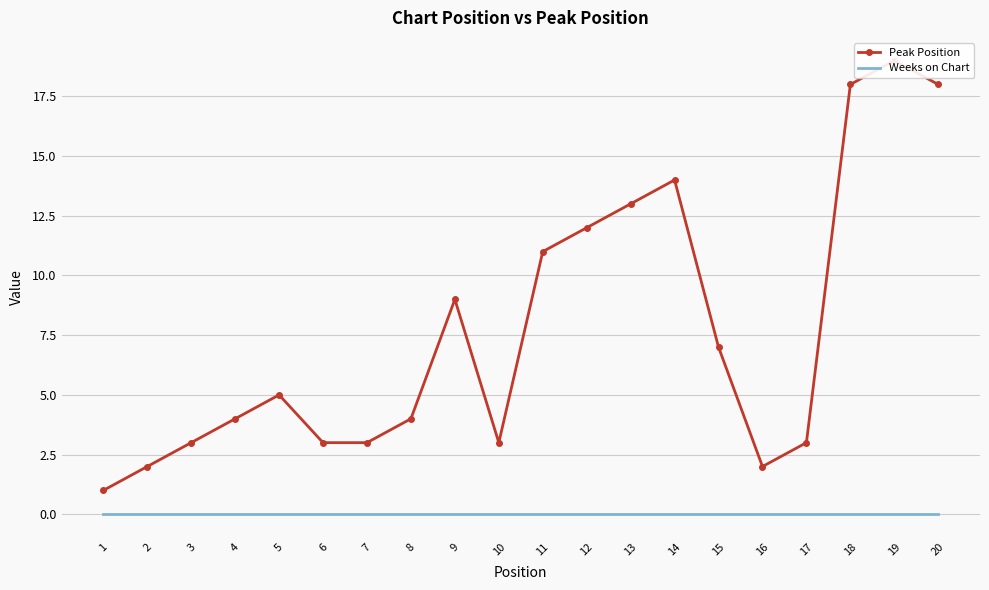

What is the sum of all Peak Position values?

154